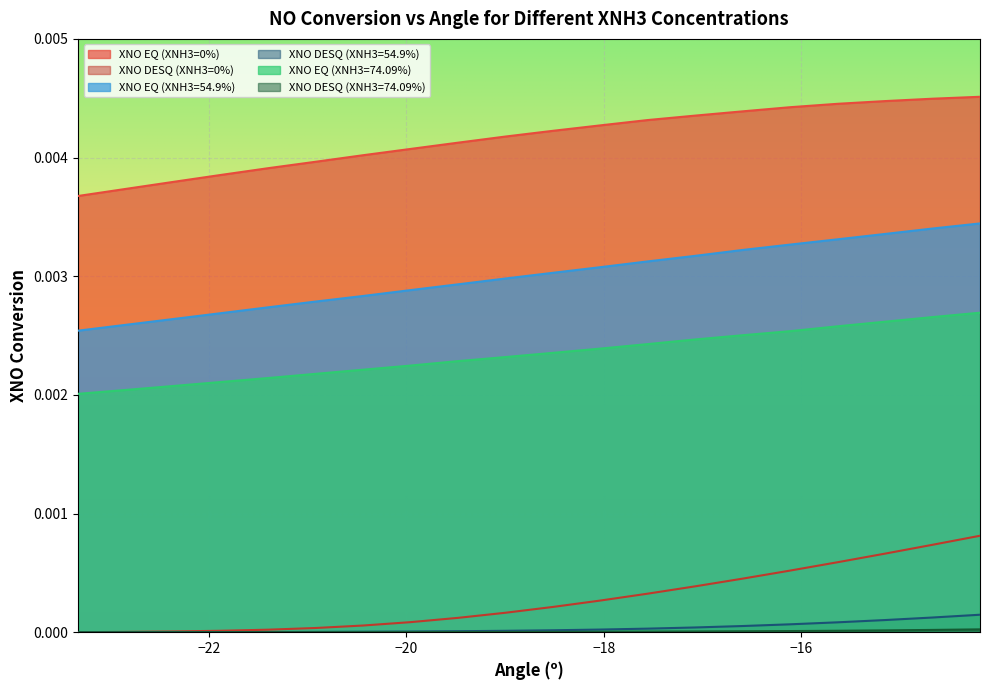

True or false: XNO EQ (XNH3=0%) and XNO EQ (XNH3=74.09%) intersect in this chart.

False